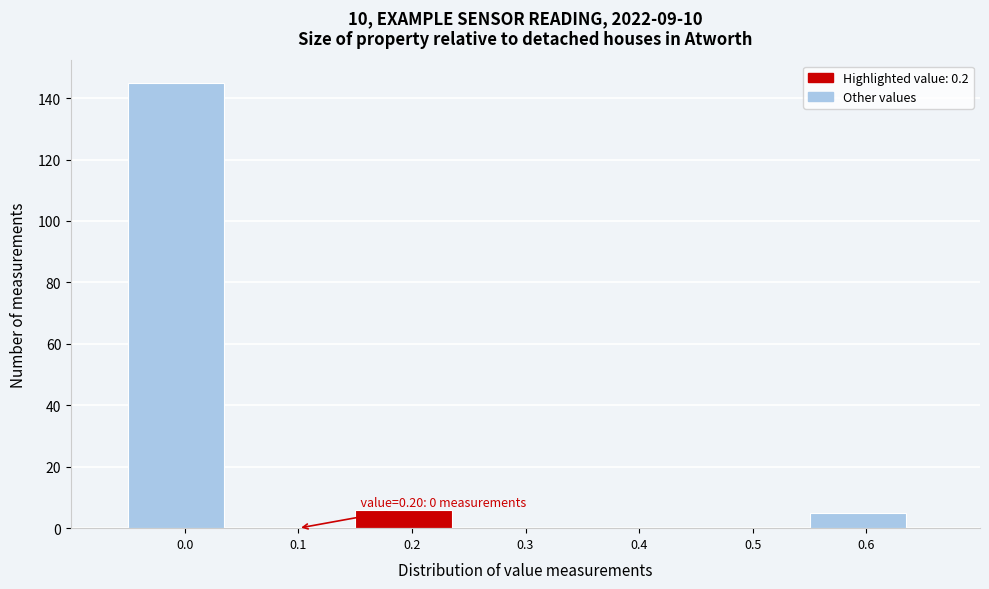

Reading left to right, list all the values displayed in this chart.

0.0=145	0.1=0	0.2=6	0.3=0	0.4=0	0.5=0	0.6=5